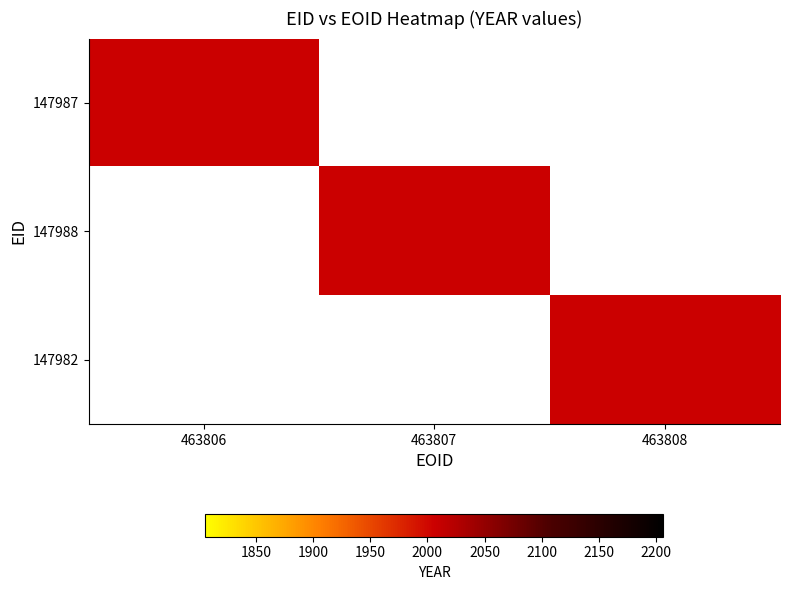

True or false: 147988 has a value of 3239 at 463807.

False